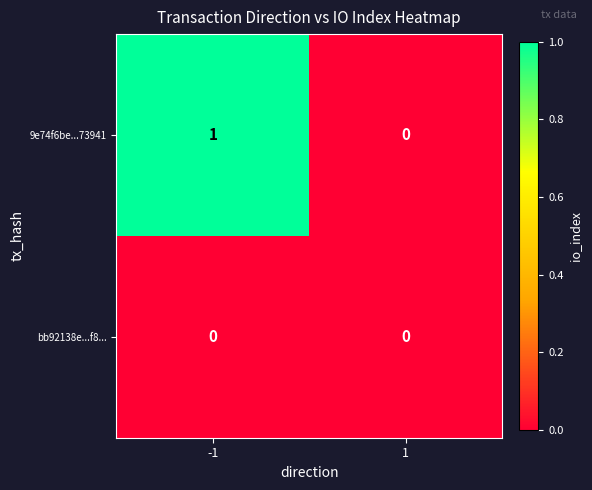

Which series has the largest total across all categories?

9e74f6be...73941